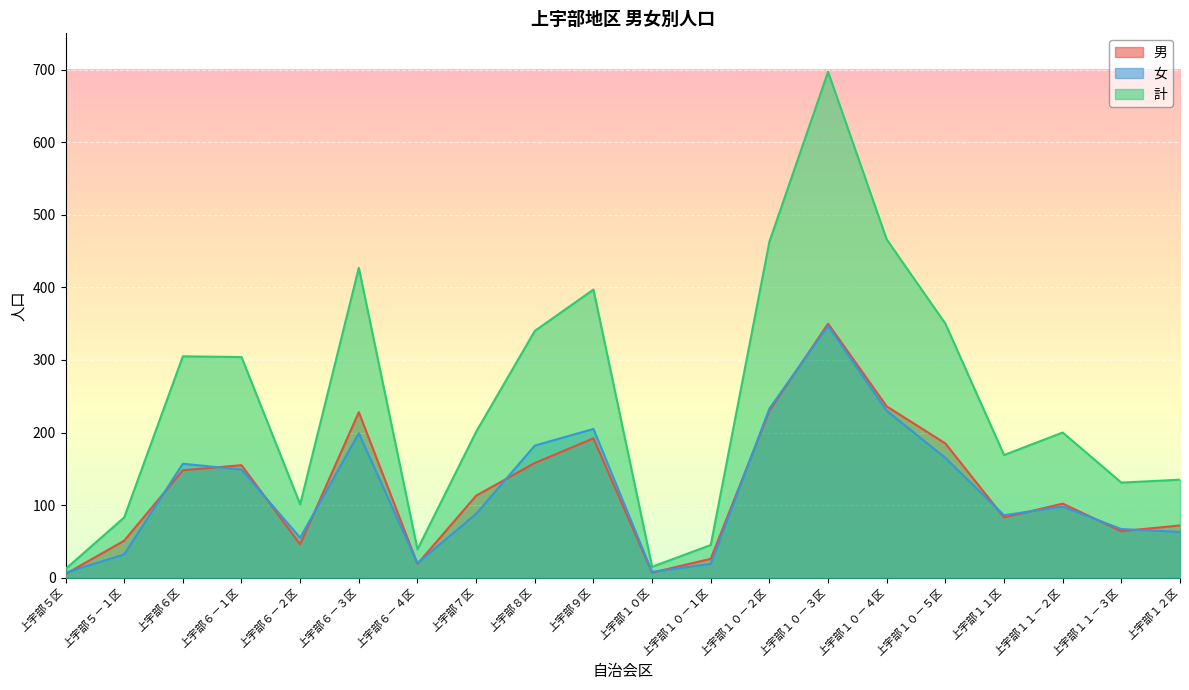

What are all the series names shown in the legend?

男, 女, 計